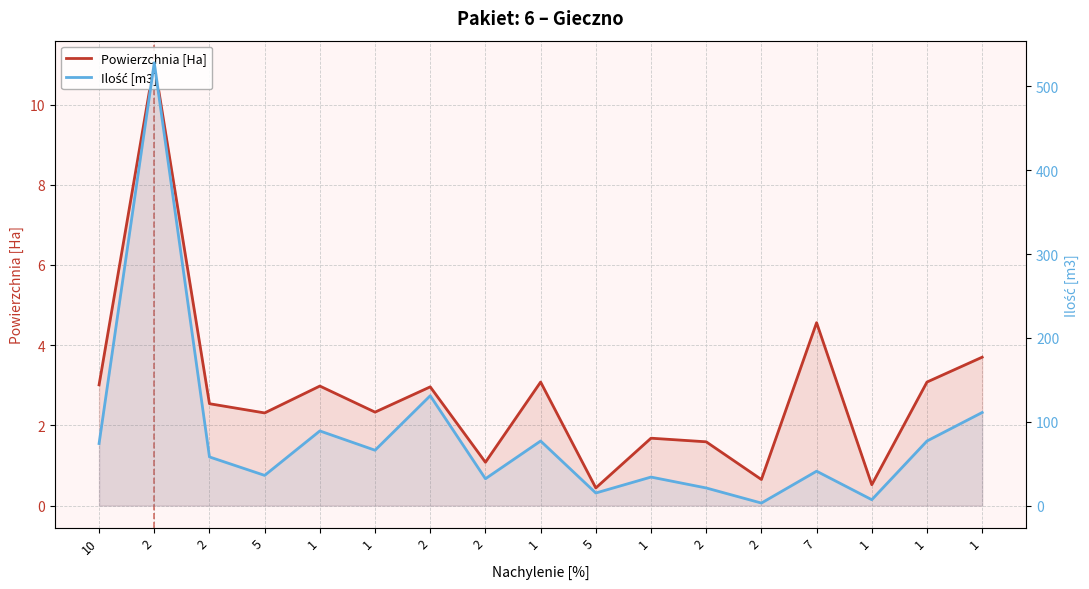

True or false: Powierzchnia [Ha] and Ilość [m3] intersect in this chart.

False